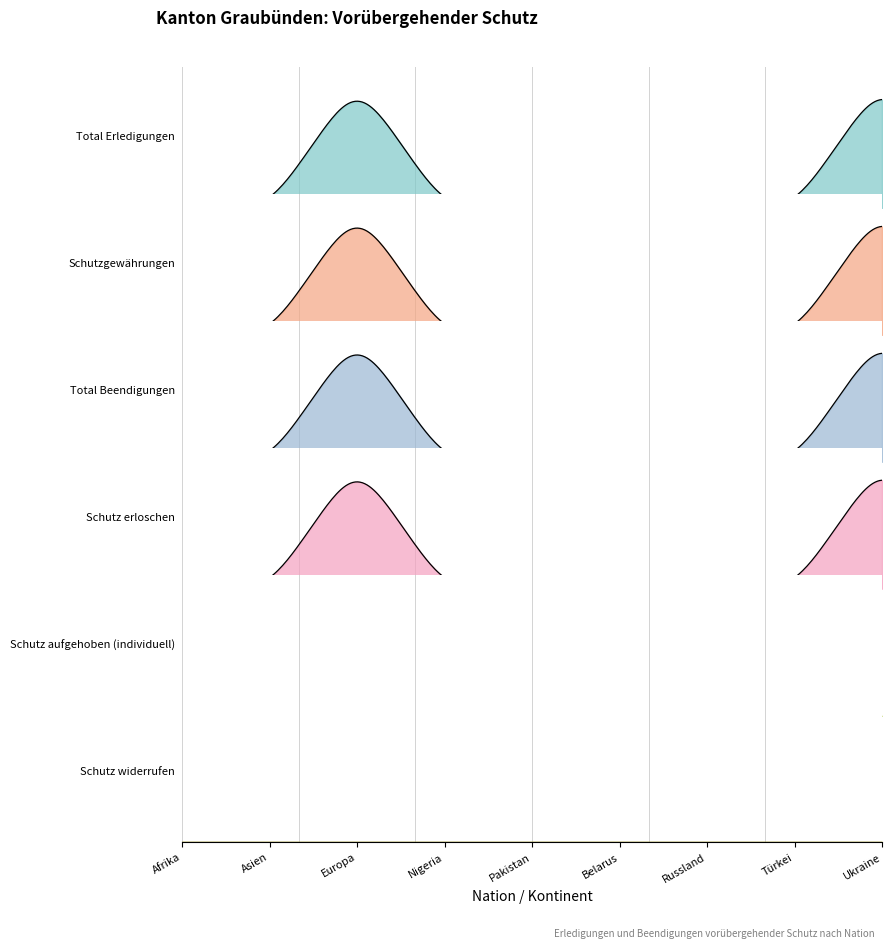

What is the greatest value displayed?

67